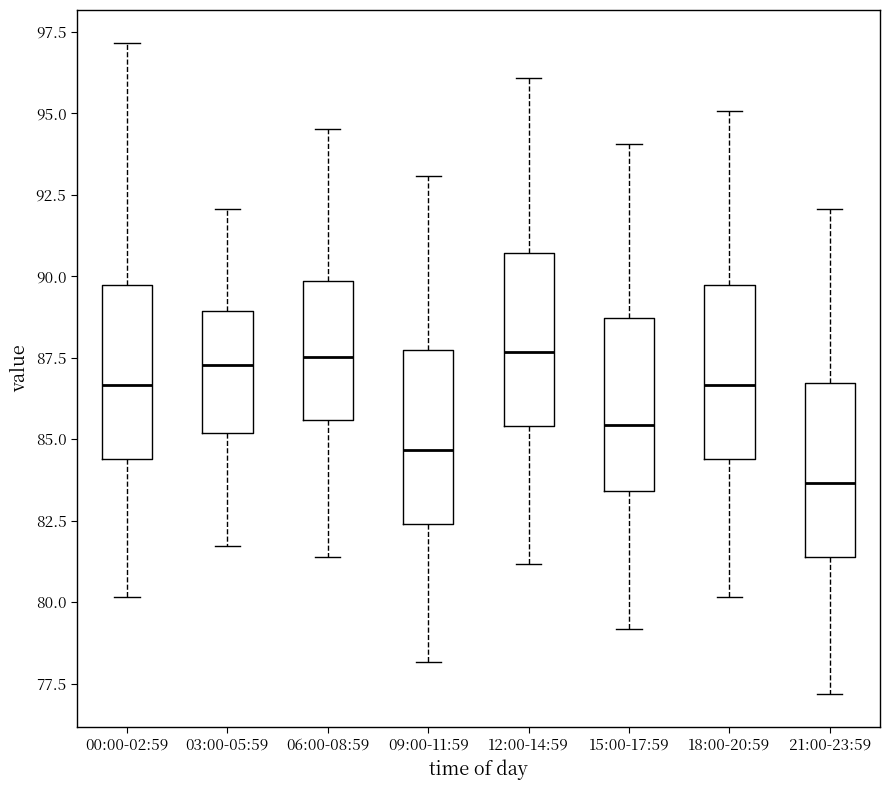

Reading left to right, read every box against the y-axis: the position of its median line, the range the box covers, and the ends of its whiskers. The values are not printed on the chart, so give them approximately, as read against the axis.

00:00-02:59: median 86.5, box 84.5 to 89.5, whiskers 80.0 to 97.0
03:00-05:59: median 87.5, box 85.0 to 89.0, whiskers 81.5 to 92.0
06:00-08:59: median 87.5, box 85.5 to 90.0, whiskers 81.5 to 94.5
09:00-11:59: median 84.5, box 82.5 to 87.5, whiskers 78.0 to 93.0
12:00-14:59: median 87.5, box 85.5 to 90.5, whiskers 81.0 to 96.0
15:00-17:59: median 85.5, box 83.5 to 88.5, whiskers 79.0 to 94.0
18:00-20:59: median 86.5, box 84.5 to 89.5, whiskers 80.0 to 95.0
21:00-23:59: median 83.5, box 81.5 to 86.5, whiskers 77.0 to 92.0